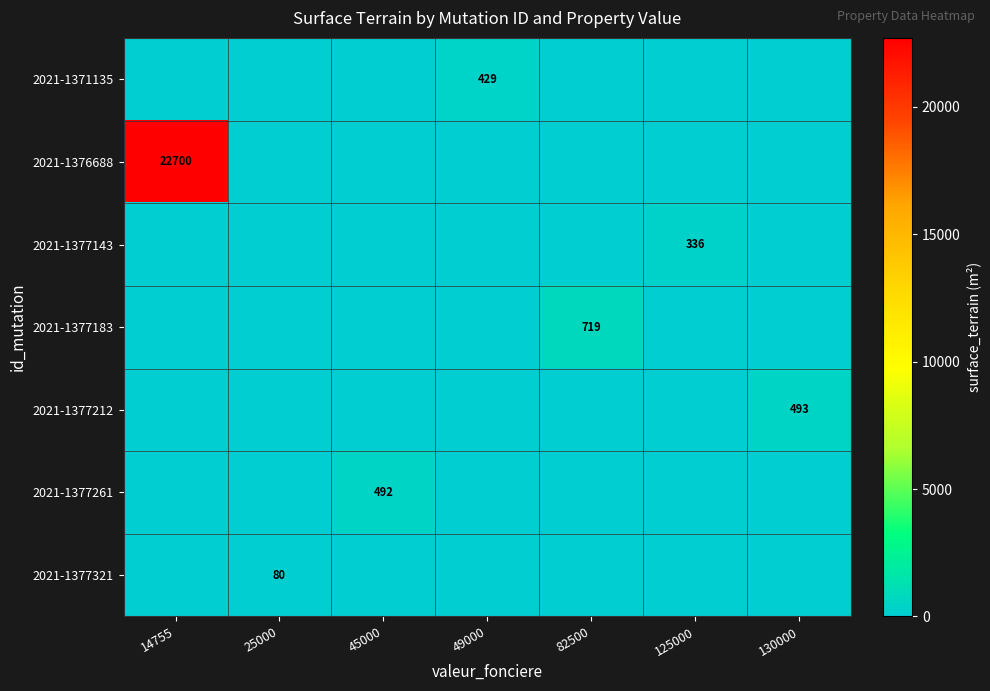

The 2021-1377321 series shows 80 at 25000. True or false?

True